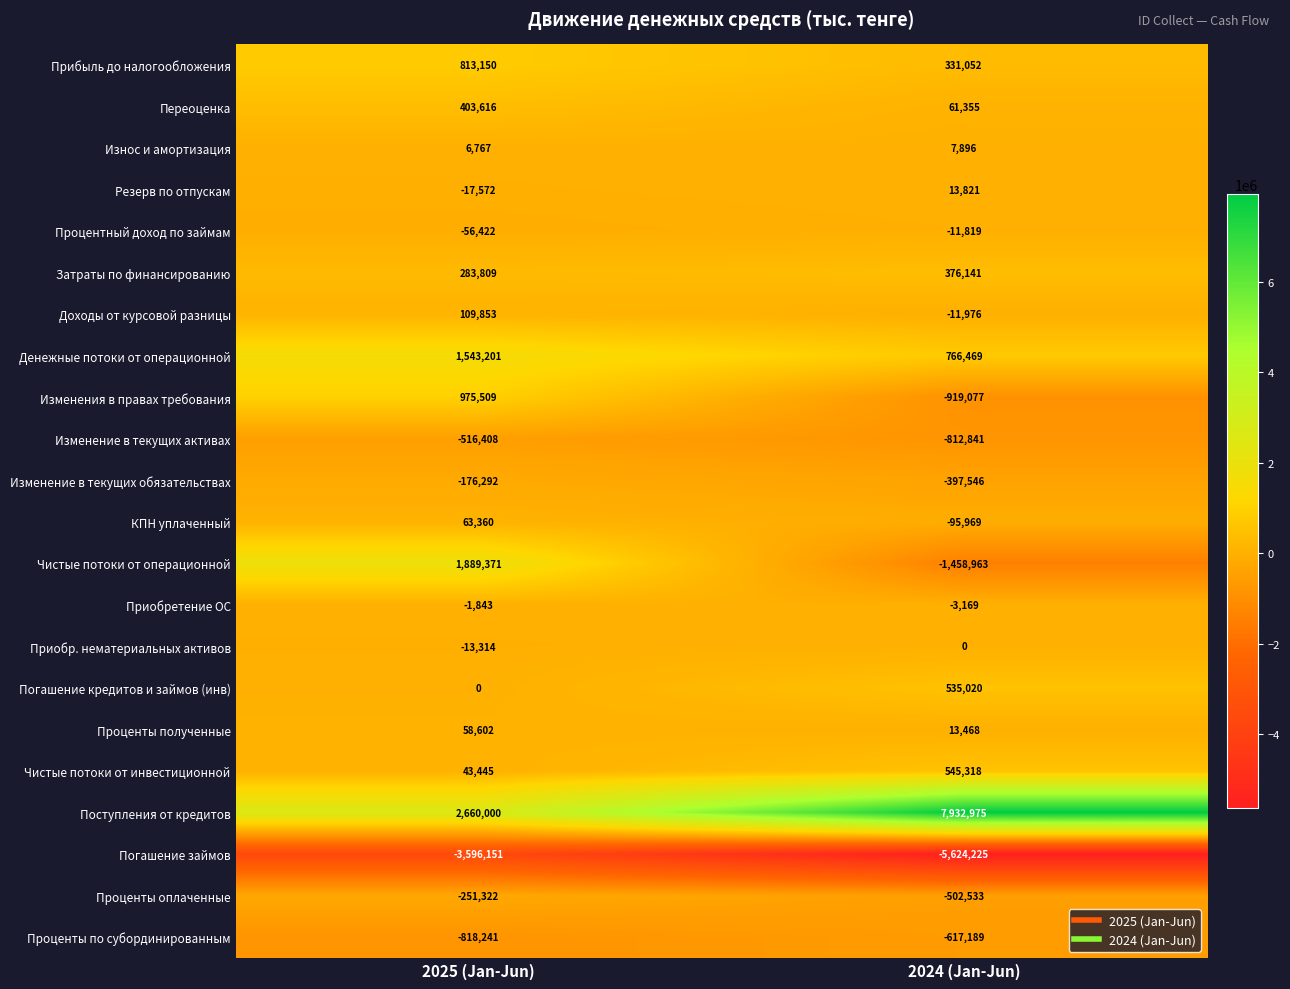

What is the total value across all series at 2024 (Jan-Jun)?

128208